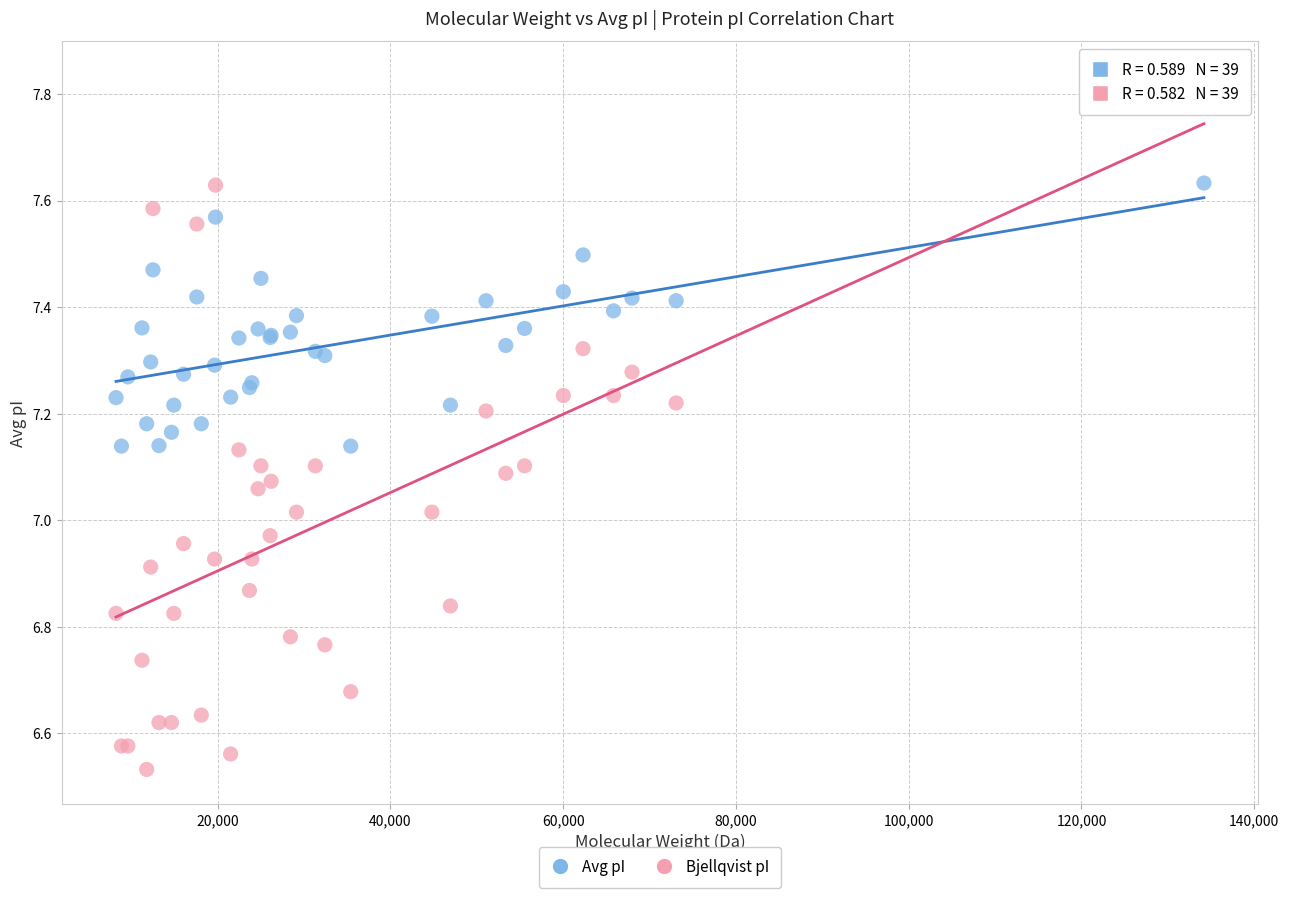

Which series has the widest spread of Y values?

Bjellqvist pI